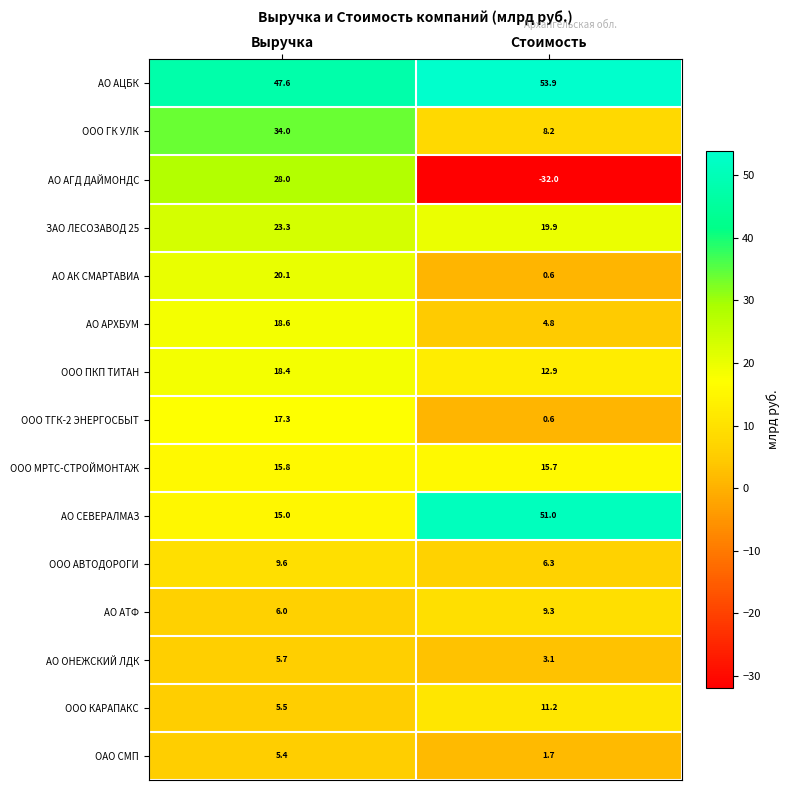

Is the value of АО АЦБК at Стоимость greater than the value of АО АК СМАРТАВИА at Стоимость?

Yes